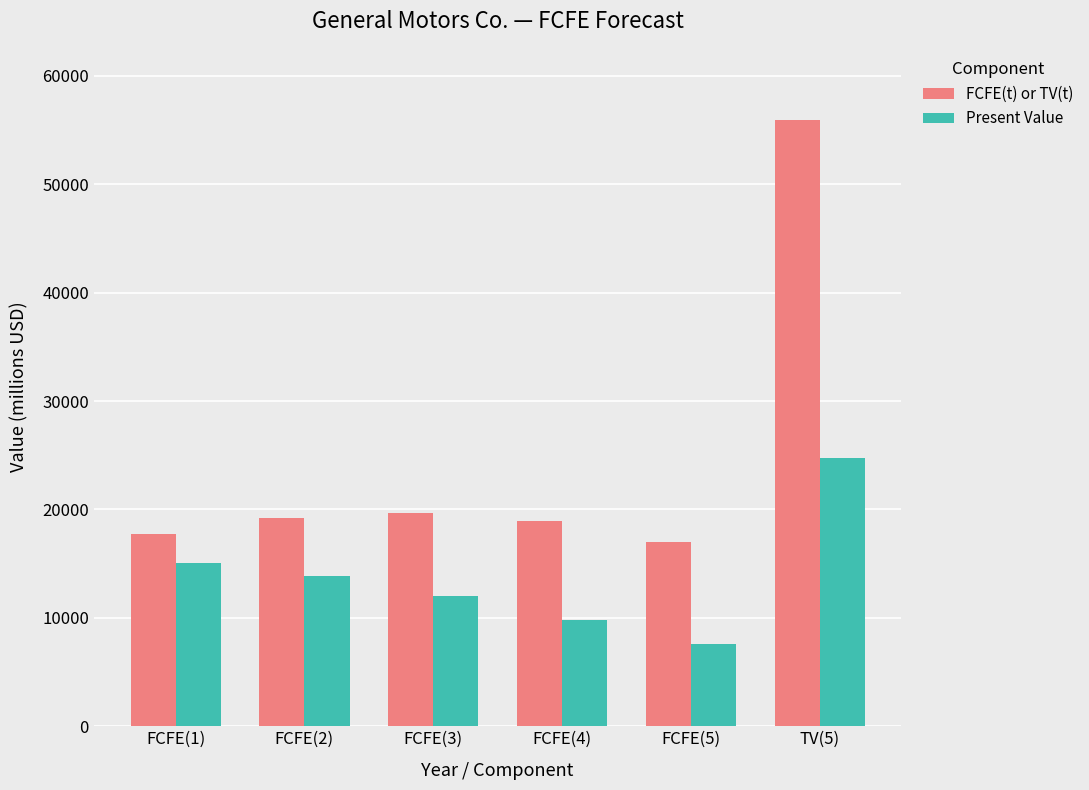

What are all the series names shown in the legend?

FCFE(t) or TV(t), Present Value